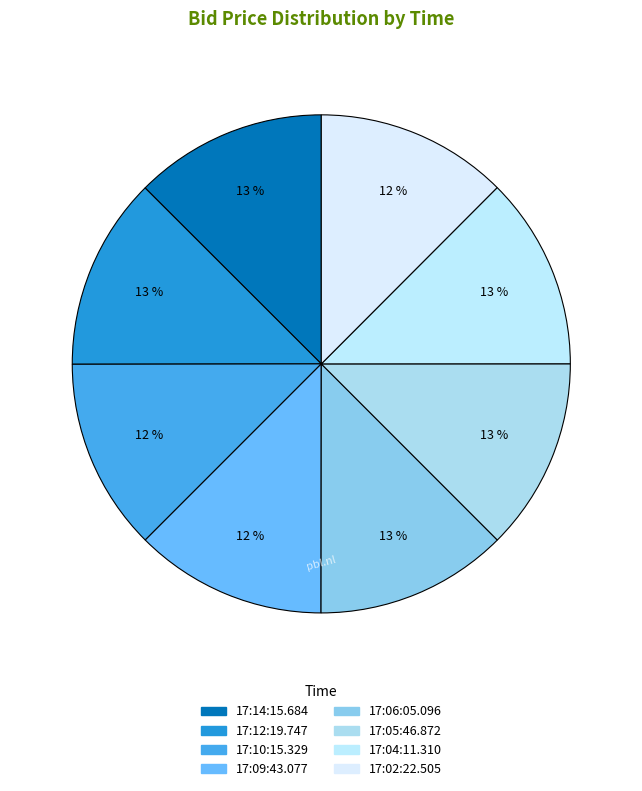

What is the smallest slice in the pie chart?

17:10:15.329